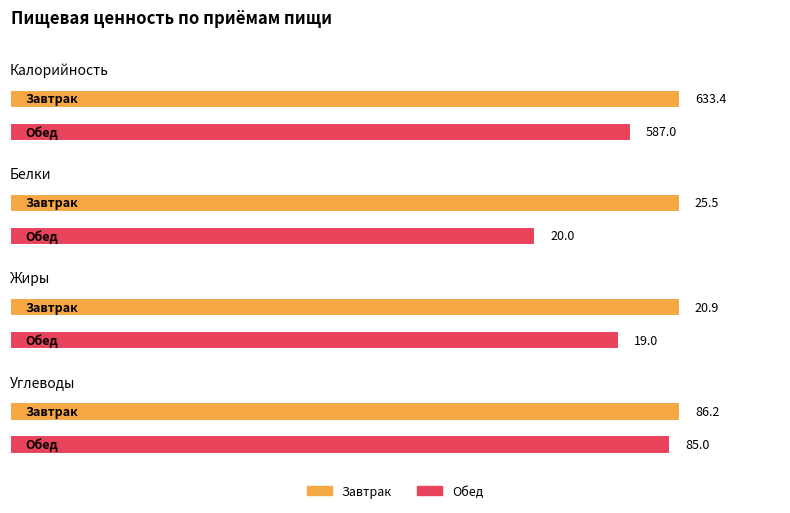

What is the label of the 1st bar from the right?

Обед